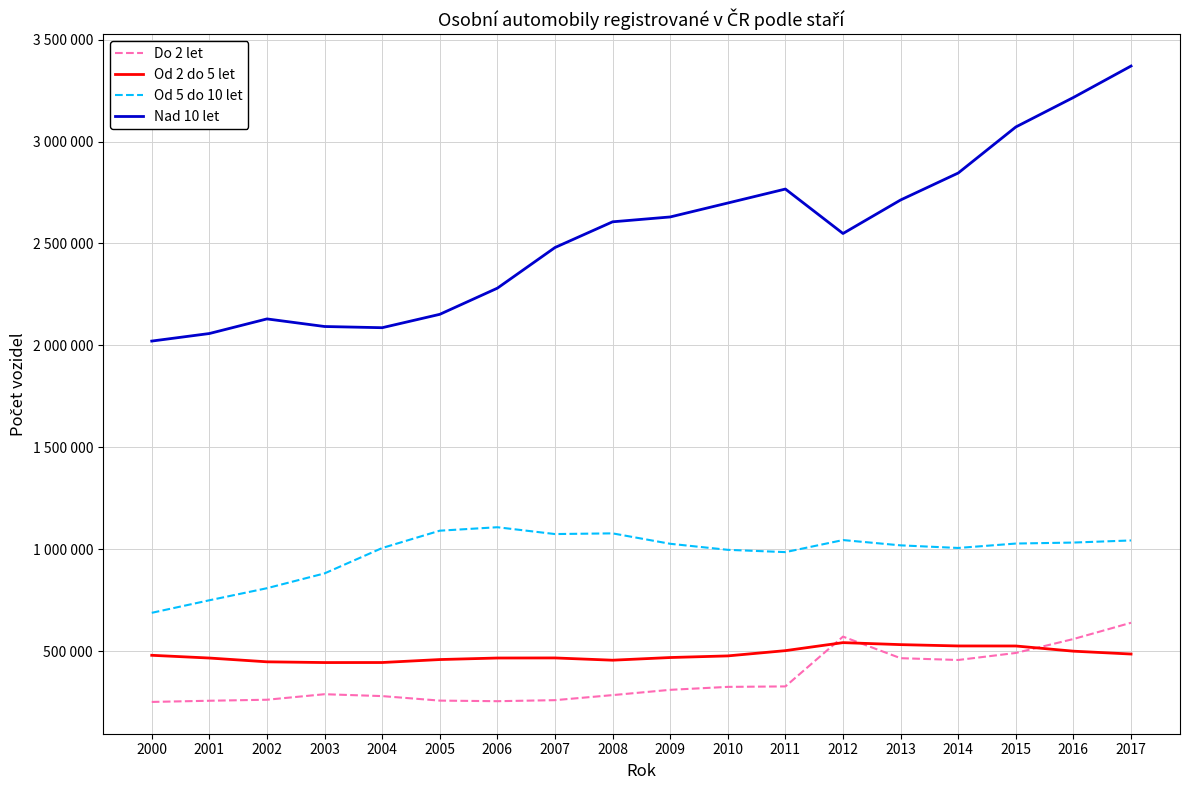

At which category does Od 2 do 5 let reach its first local valley?

2003